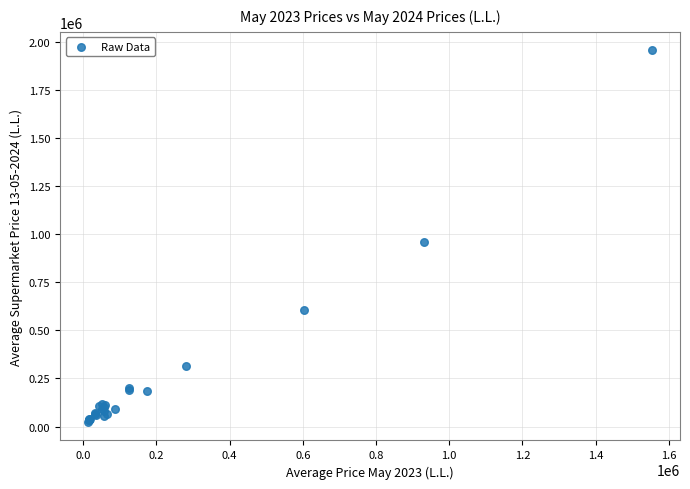

What Y value in the scatter plot is closest to 988992?

958047.8